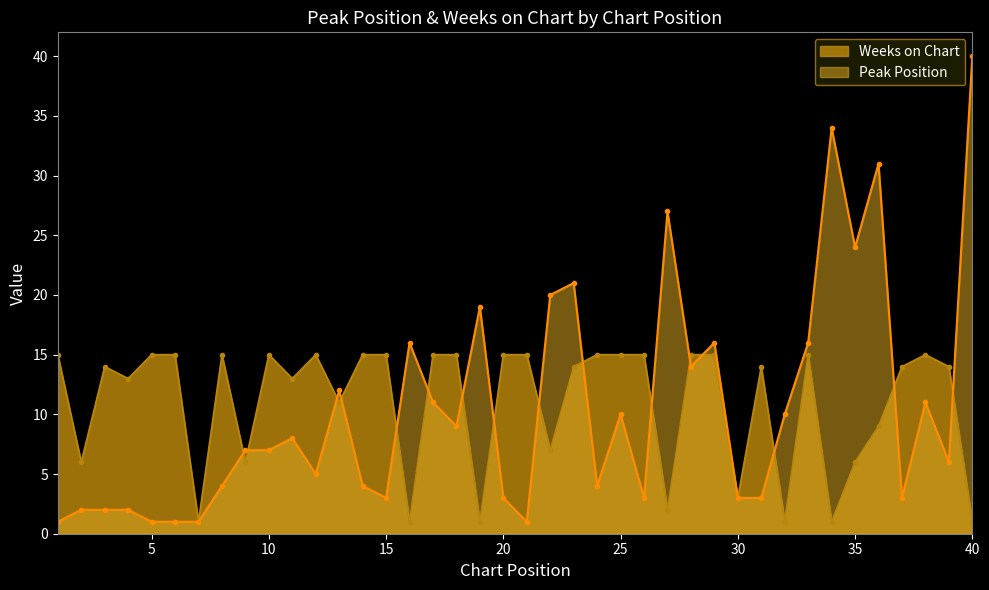

At how many categories does at least one series exceed 10?

35